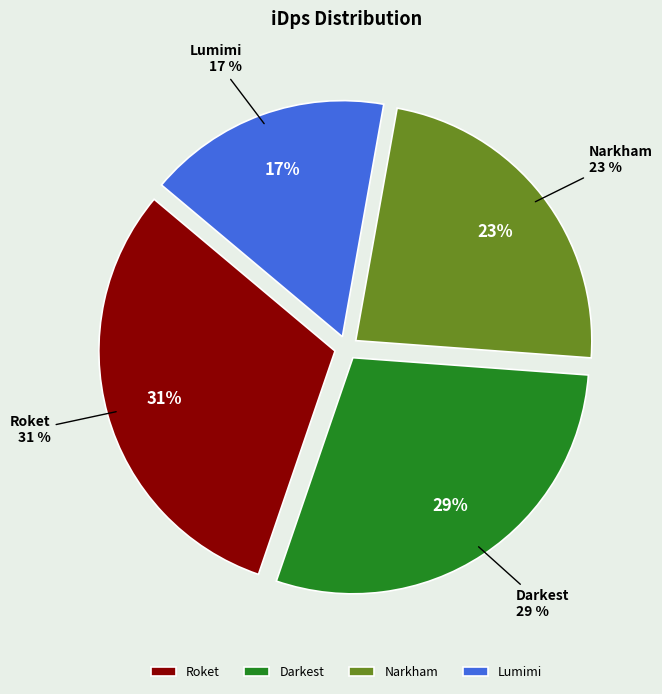

Does Roket represent more than half of the total?

No